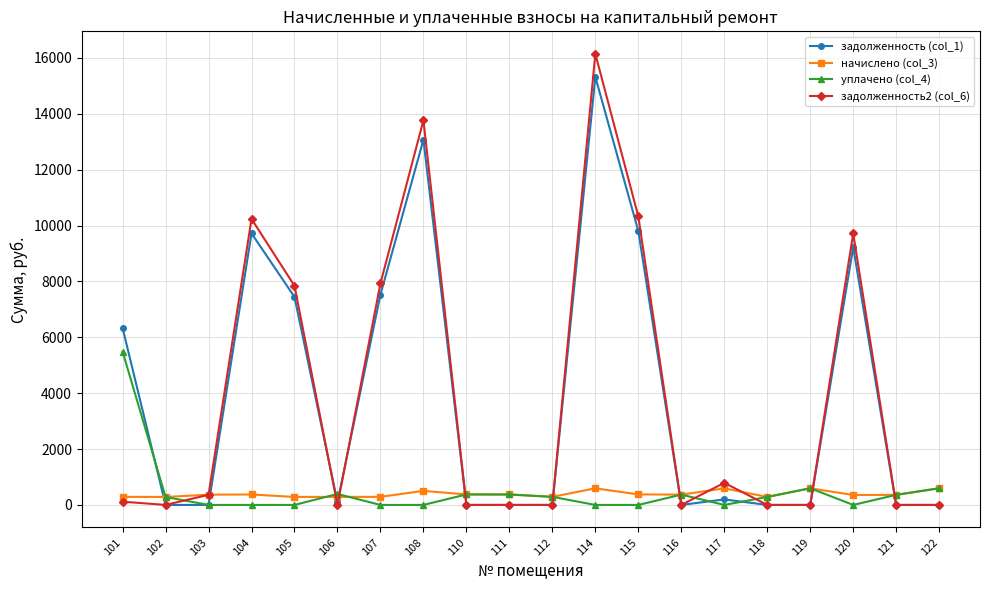

The value of уплачено (col_4) at 104 is 2739.1. True or false?

False